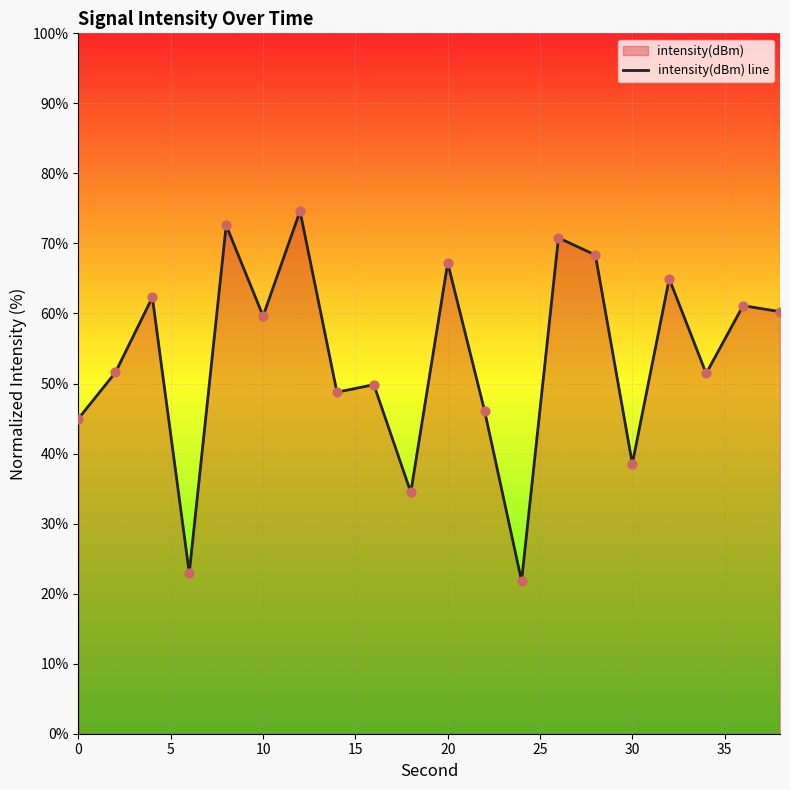

Between 20 and 10, which is larger?

20